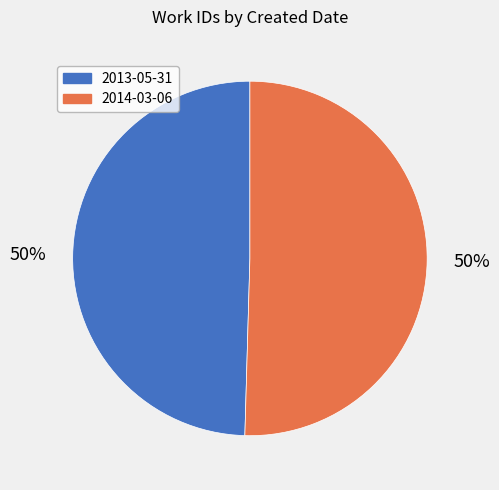

Do 2014-03-06 and 2013-05-31 together represent more than half of the pie?

Yes